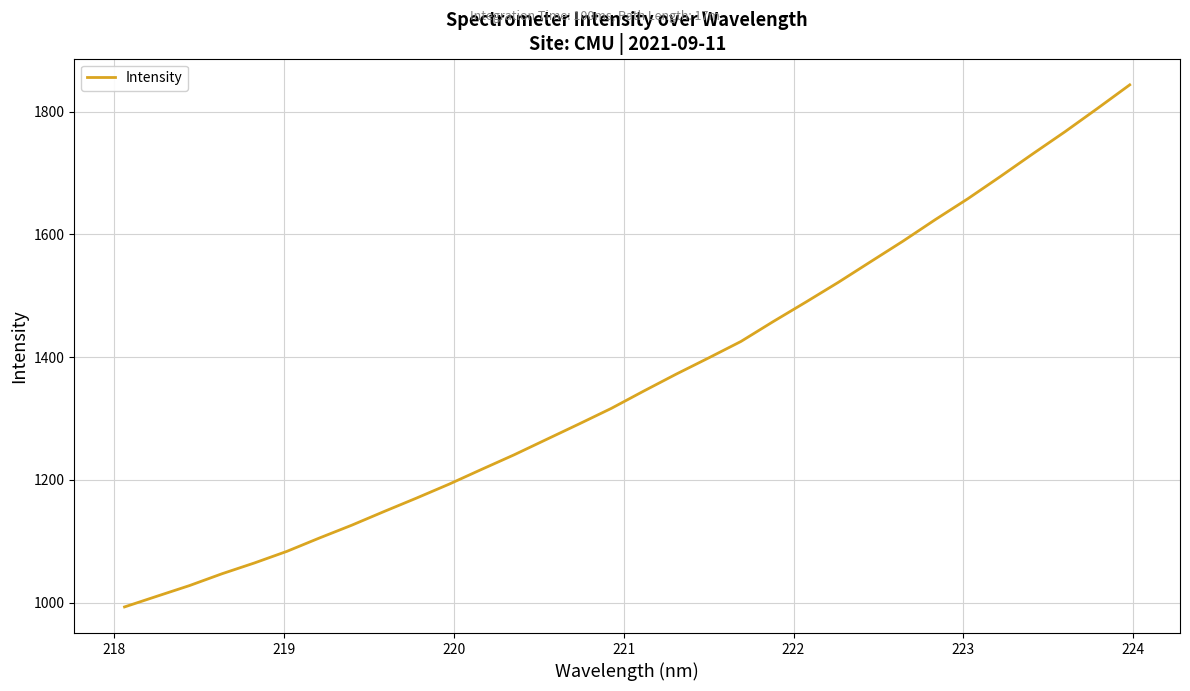

What is the smallest value displayed?

993.2